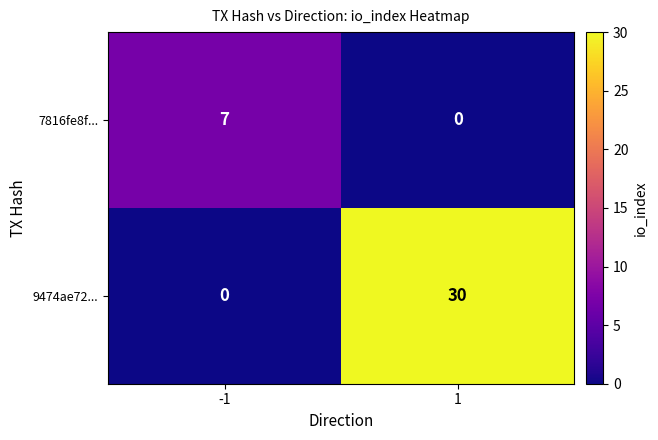

What is the average value of the 7816fe8f... series?

4